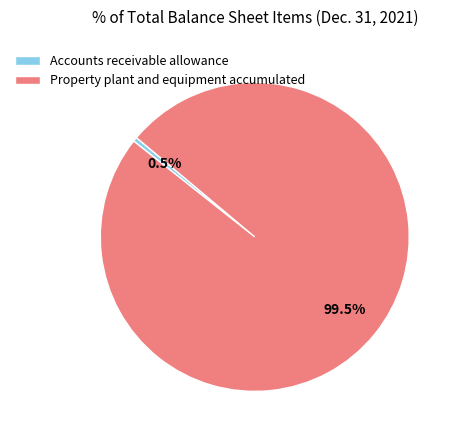

Is there any slice that represents more than half of the pie?

Yes